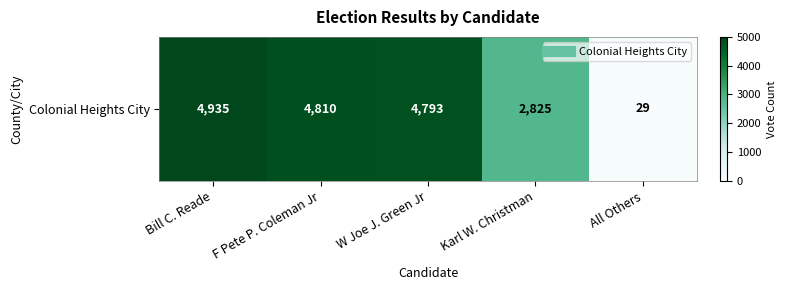

Read the value at F Pete P. Coleman Jr.

4810